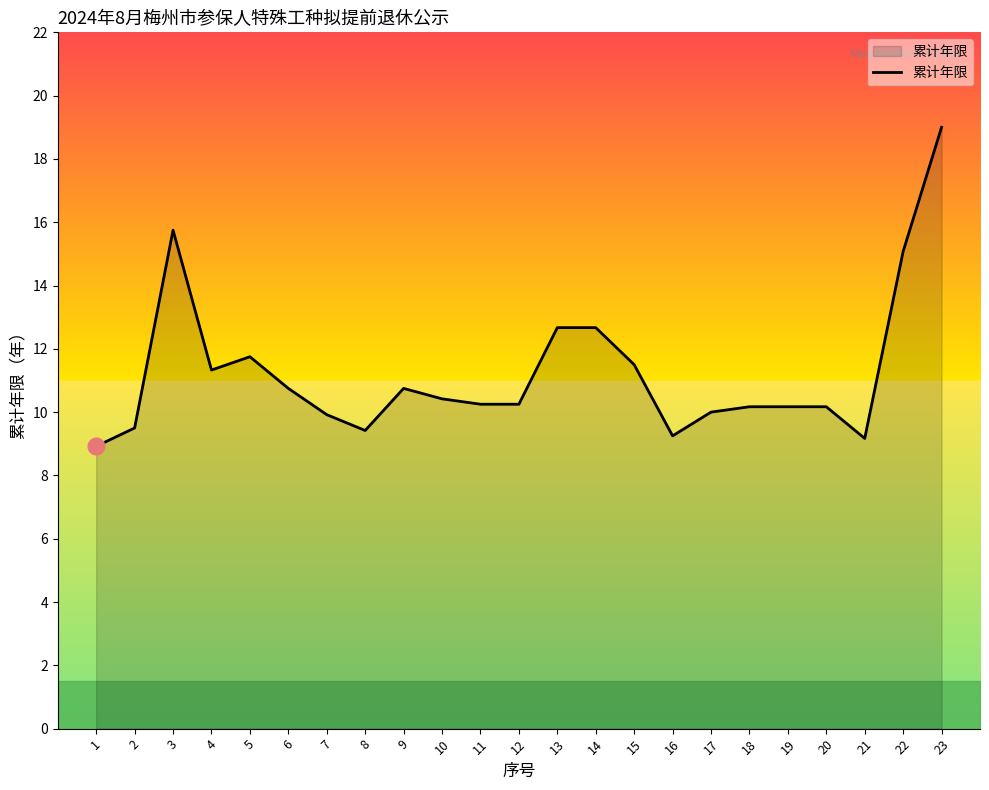

Where is the first local maximum?

3